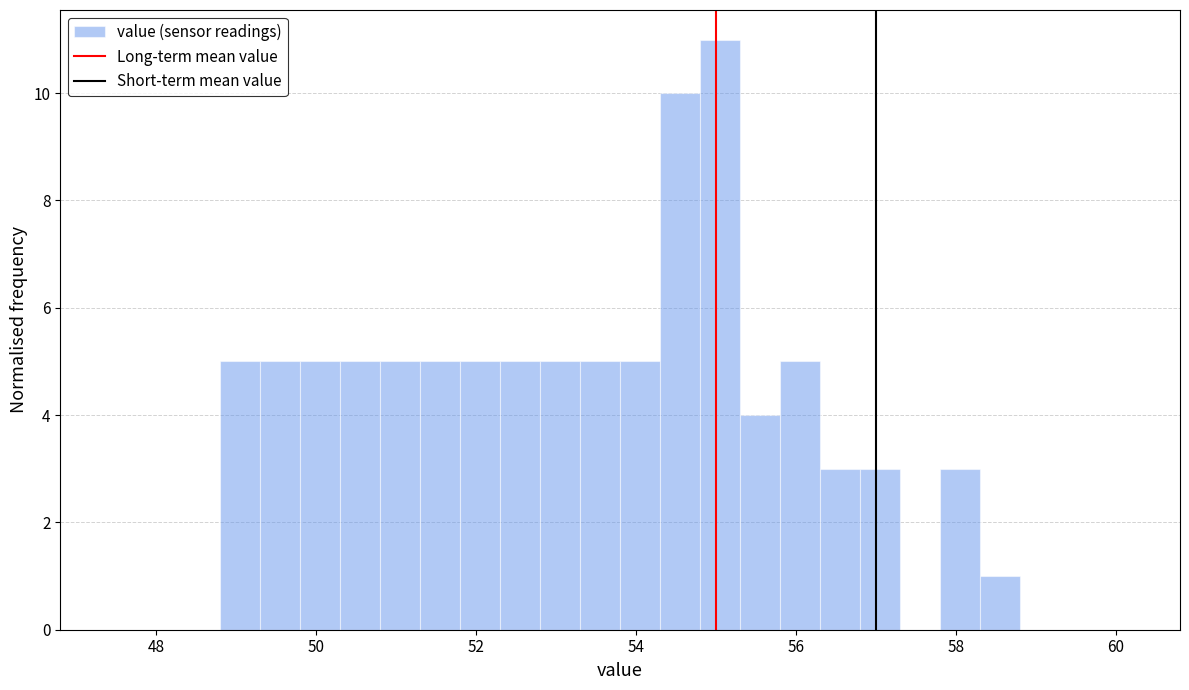

Read against the x-axis, roughly where is the centre of the tallest bar?

55.0